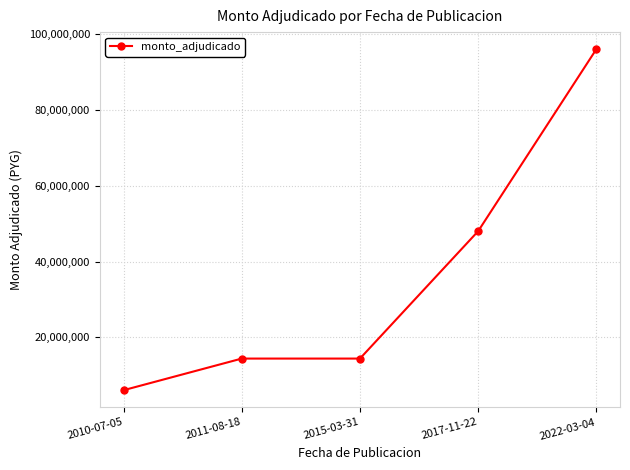

Which label corresponds to the largest value in the chart?

2022-03-04